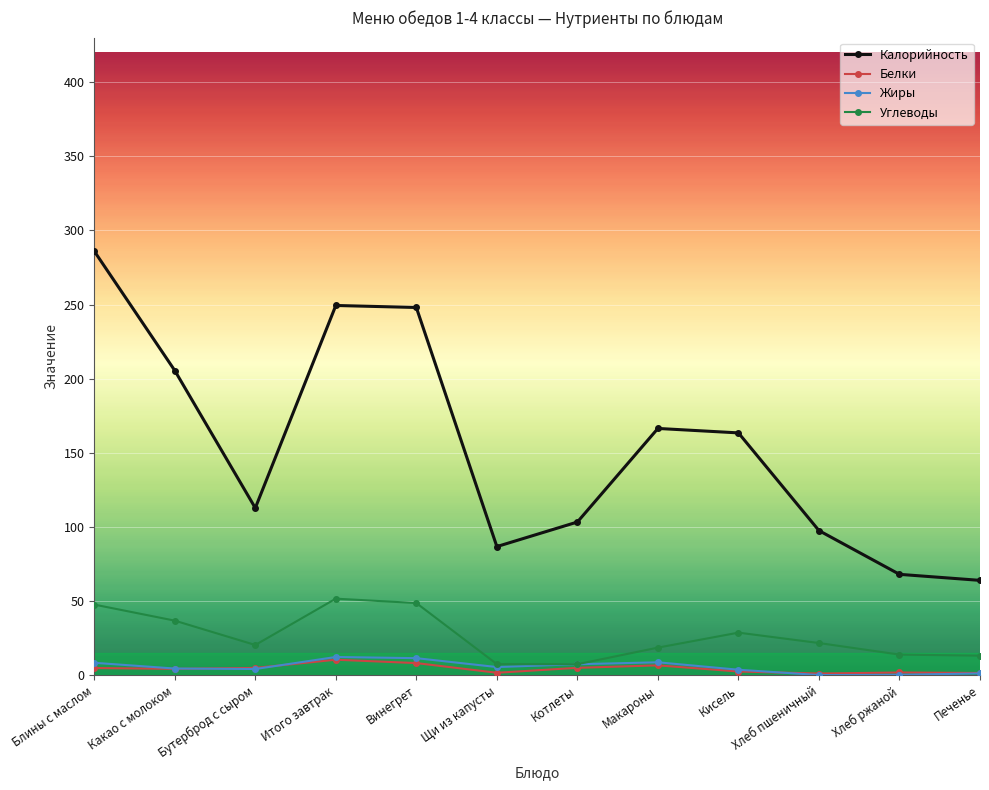

What is the sum of the Жиры values at Щи из капусты and Блины с маслом?

14.0